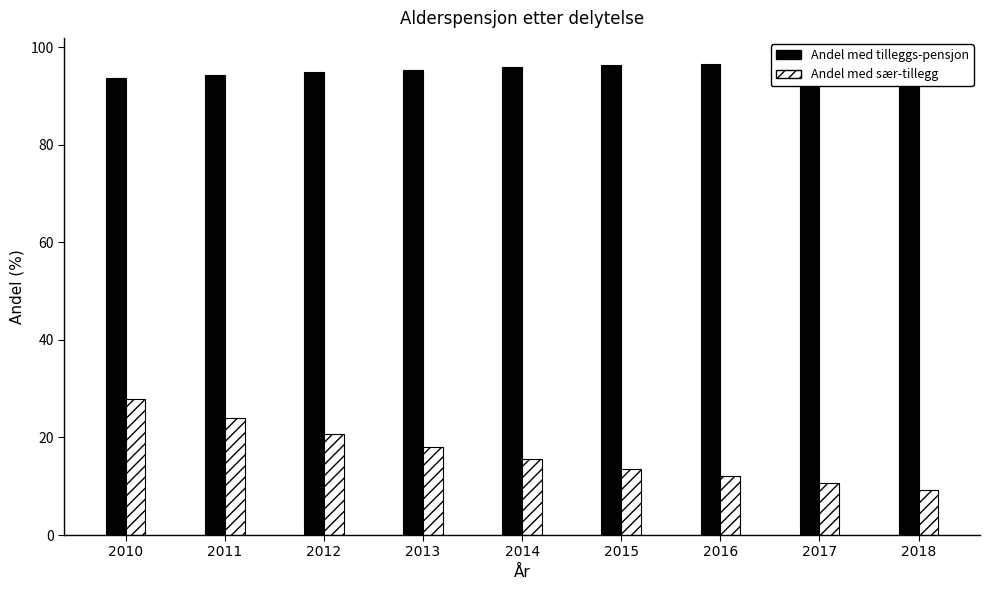

Which series has the largest range (max minus min)?

Andel med sær-tillegg